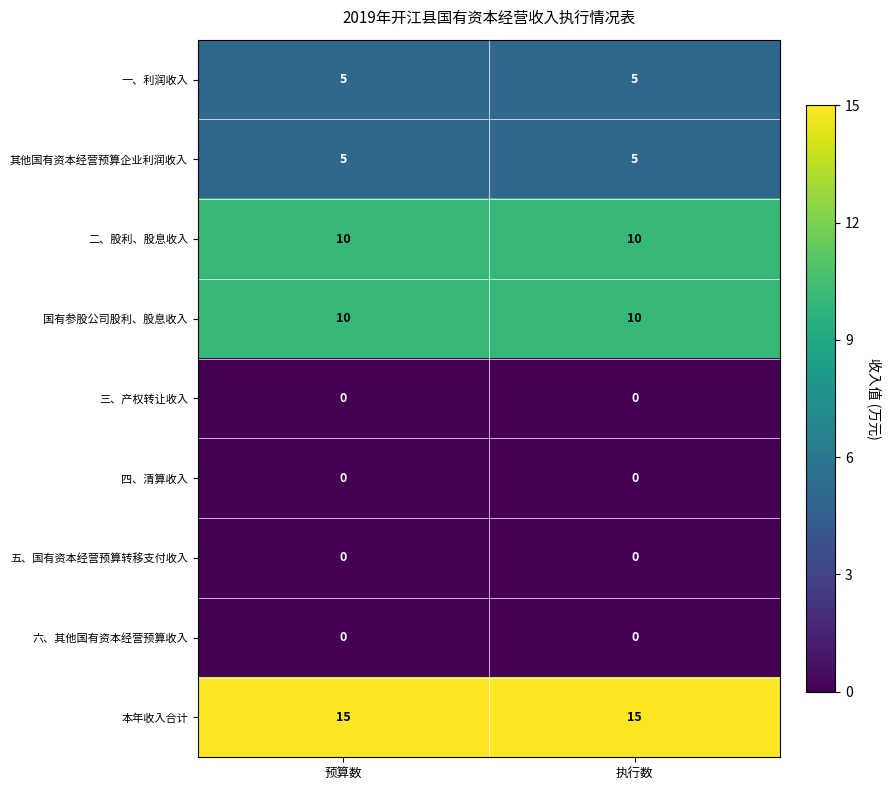

The value of 本年收入合计 at 预算数 is 23. True or false?

False